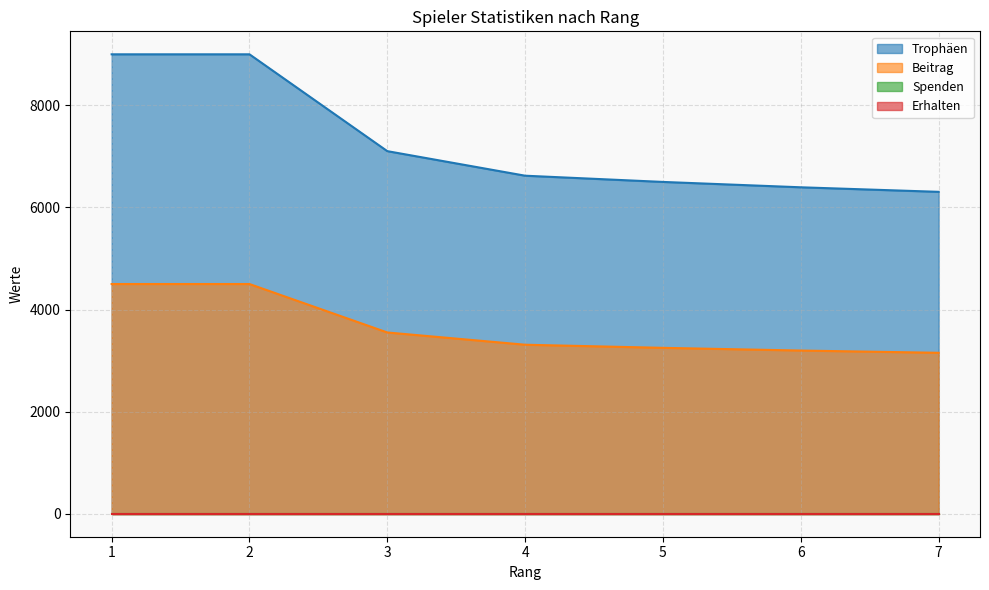

What is the sum of the Trophäen values at 1 and 6?

15395